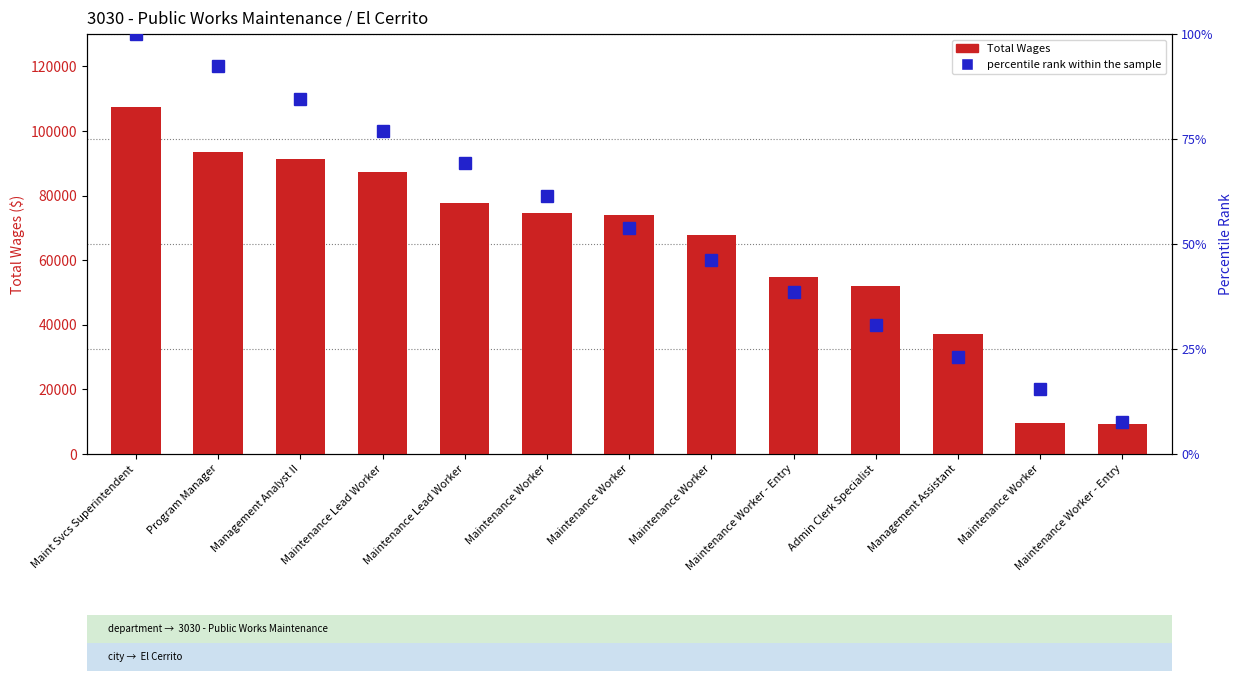

What is the total value across all series at Maintenance Worker - Entry?

54705.5